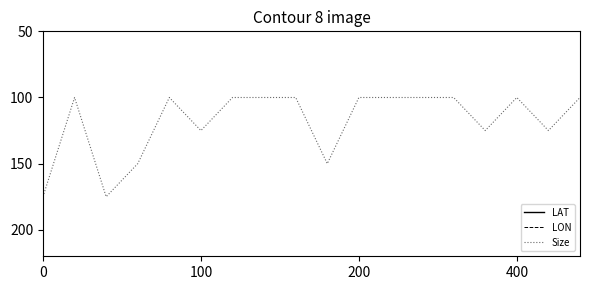

The Size series shows 100 at 200. True or false?

True